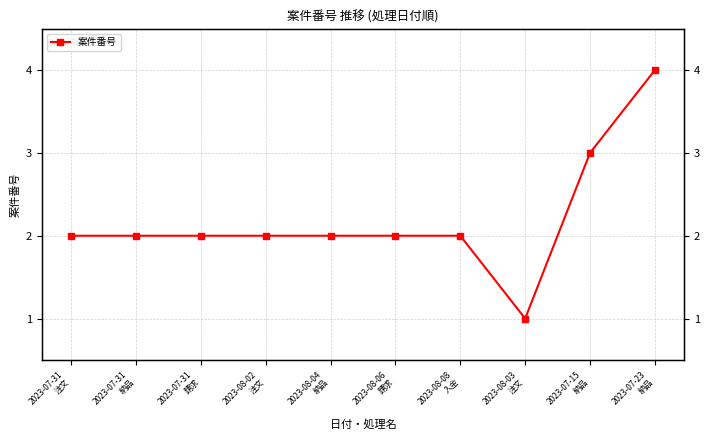

What position from the right is 2023-07-31
納品?

9